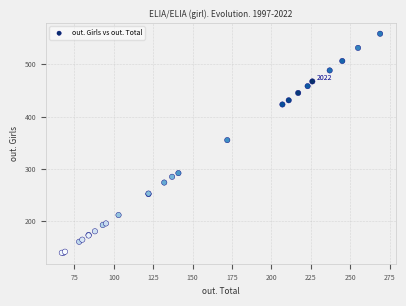

What Y value in the scatter plot is closest to 349?

355